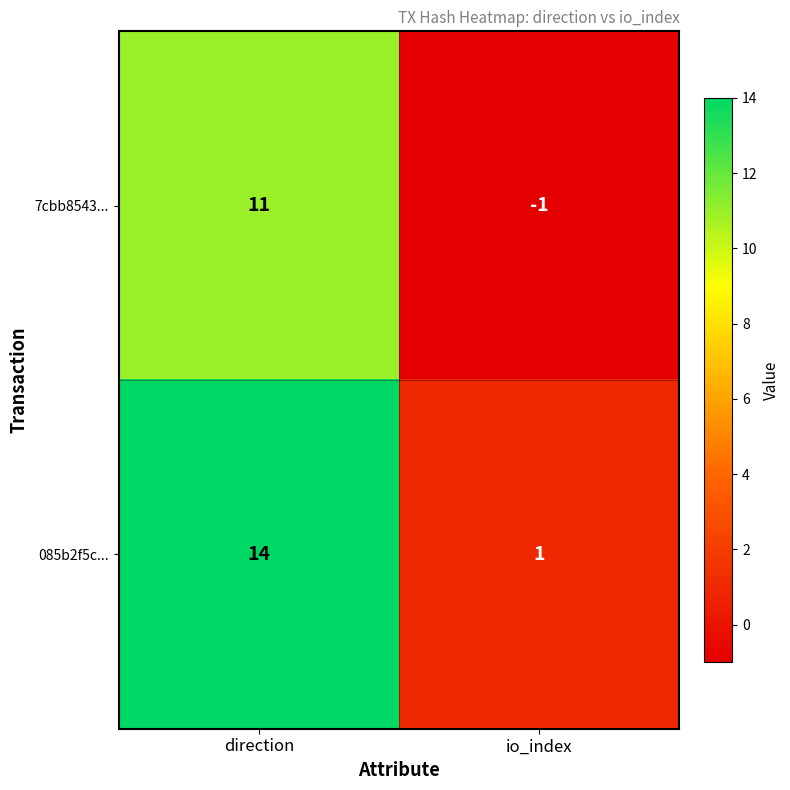

Is it true that 085b2f5c... equals 0 at io_index?

False